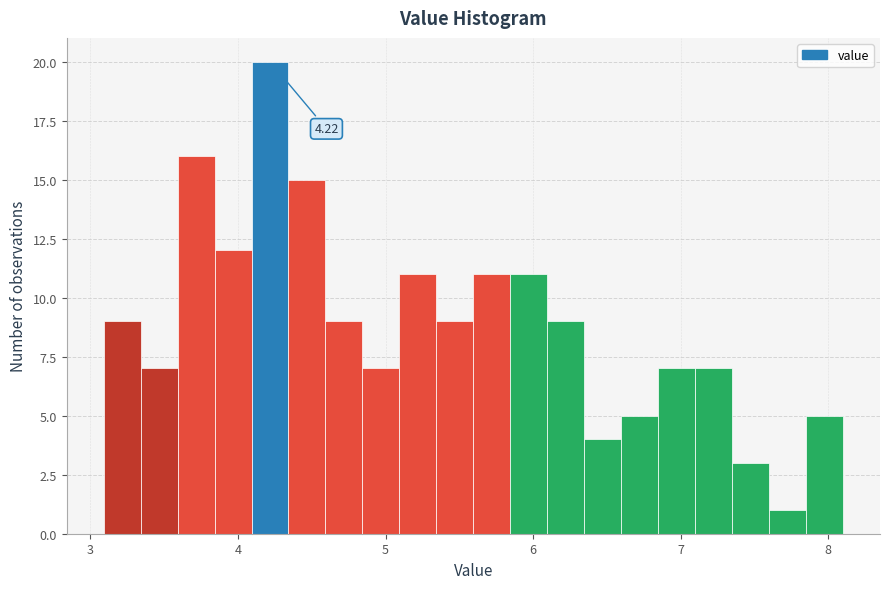

Around what value on the x-axis is the tallest bar? Give the approximate position of its centre, as read against the axis.

4.2